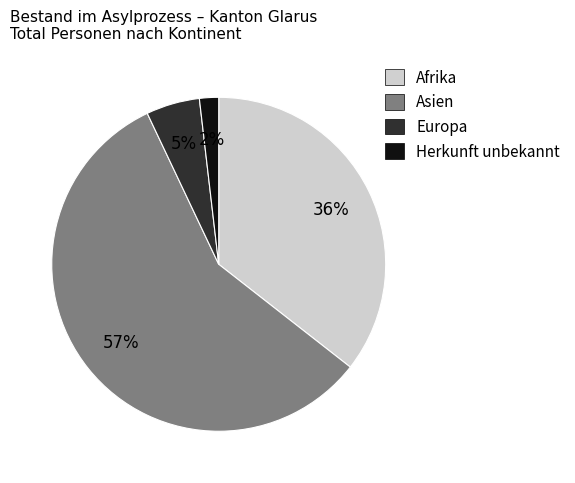

Which has a higher value, Afrika or Europa?

Afrika